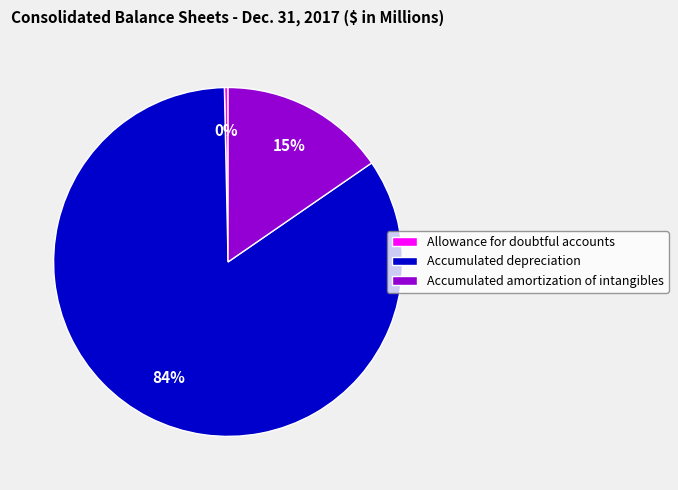

Between Accumulated depreciation and Allowance for doubtful accounts, which is larger?

Accumulated depreciation